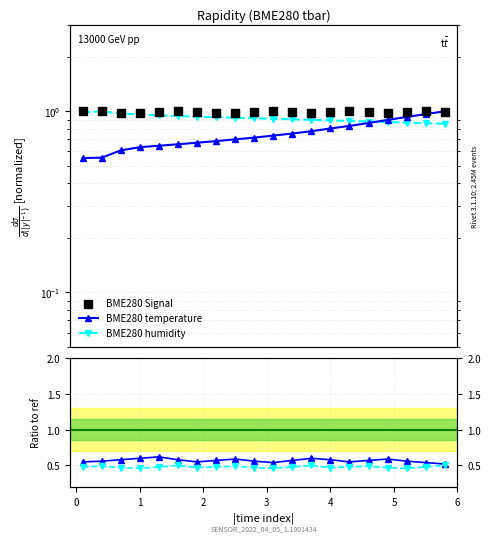

Which series has the largest total across all categories?

BME280 Signal